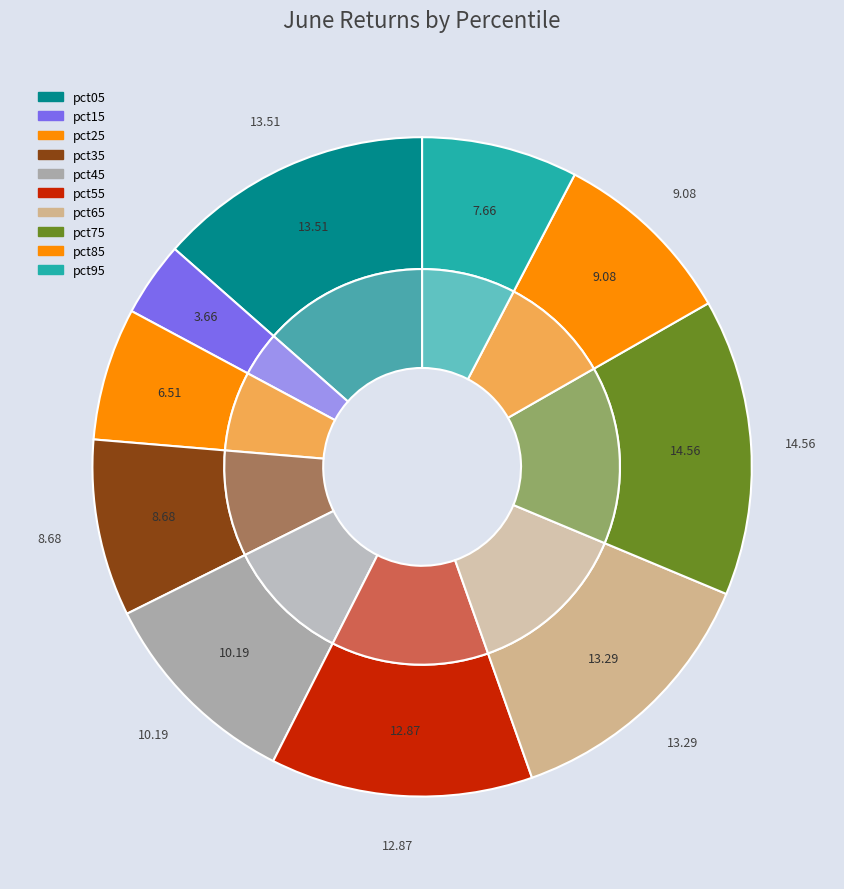

What portion of the pie excludes pct45?

89.8%